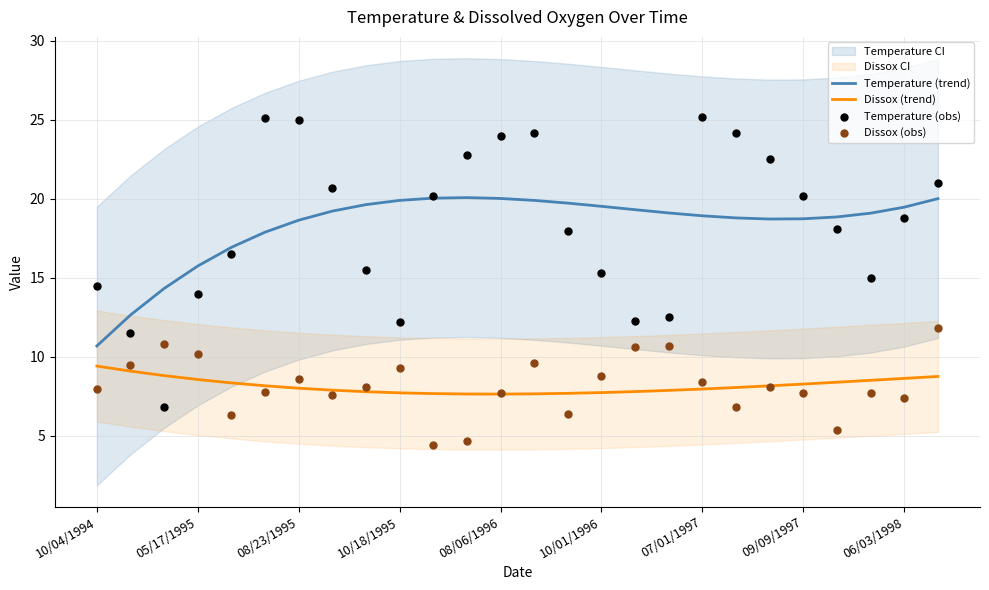

Which series reaches the minimum Y coordinate?

Dissox (obs)